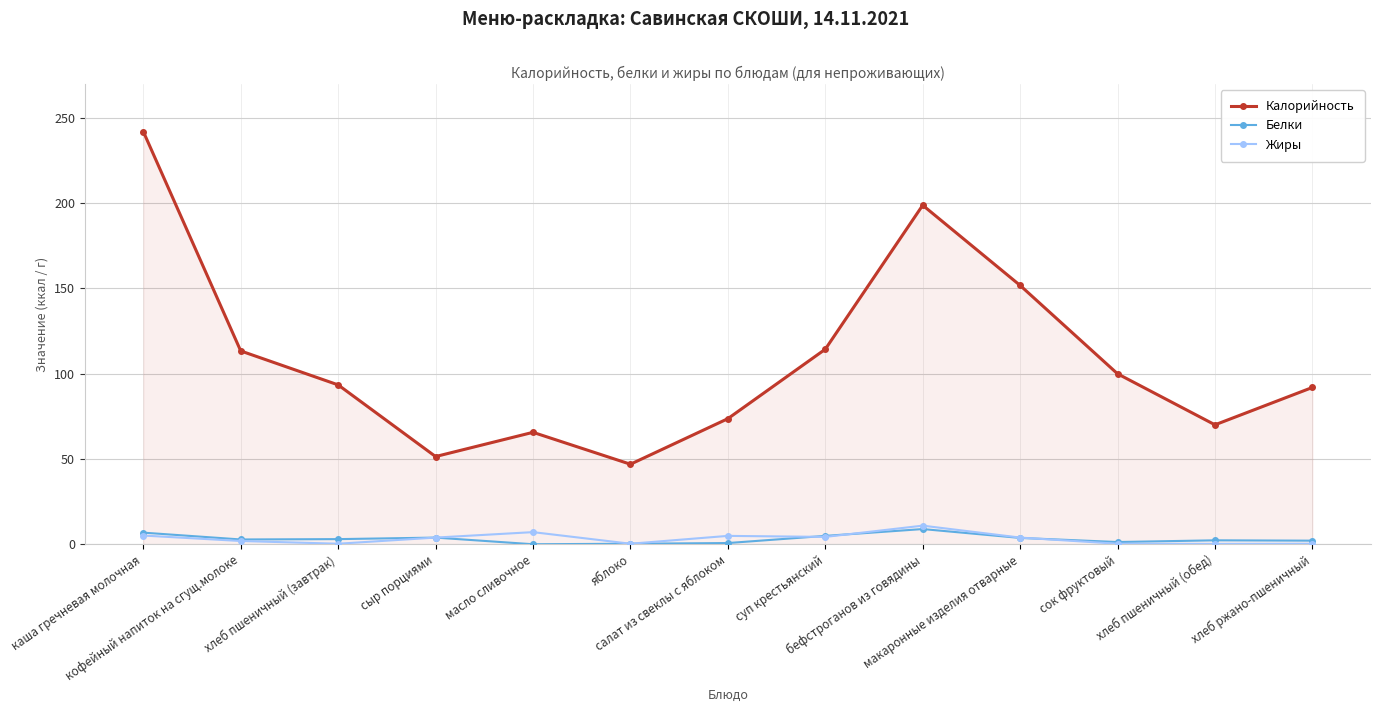

How many lines are shown in the chart?

3